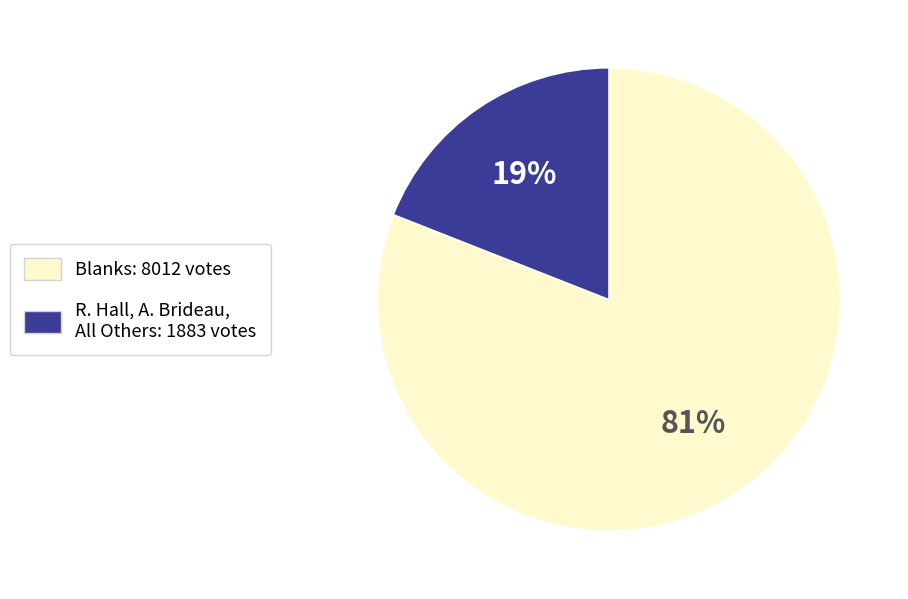

To the nearest percent, what is the difference between the largest and smallest slice percentages?

62%